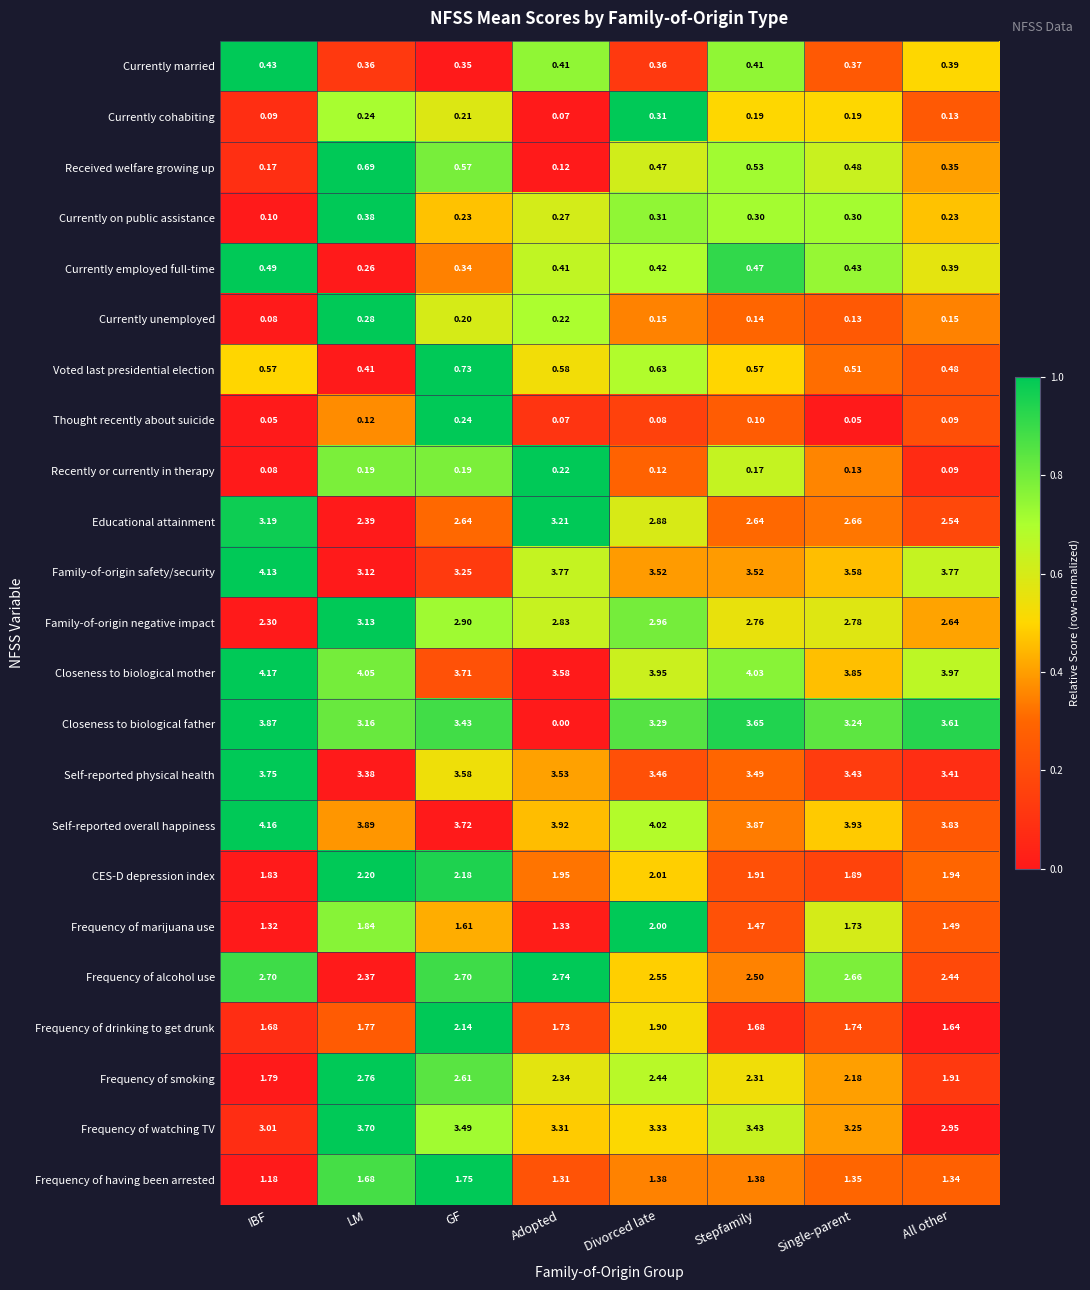

Which label corresponds to the largest value in the chart?

IBF